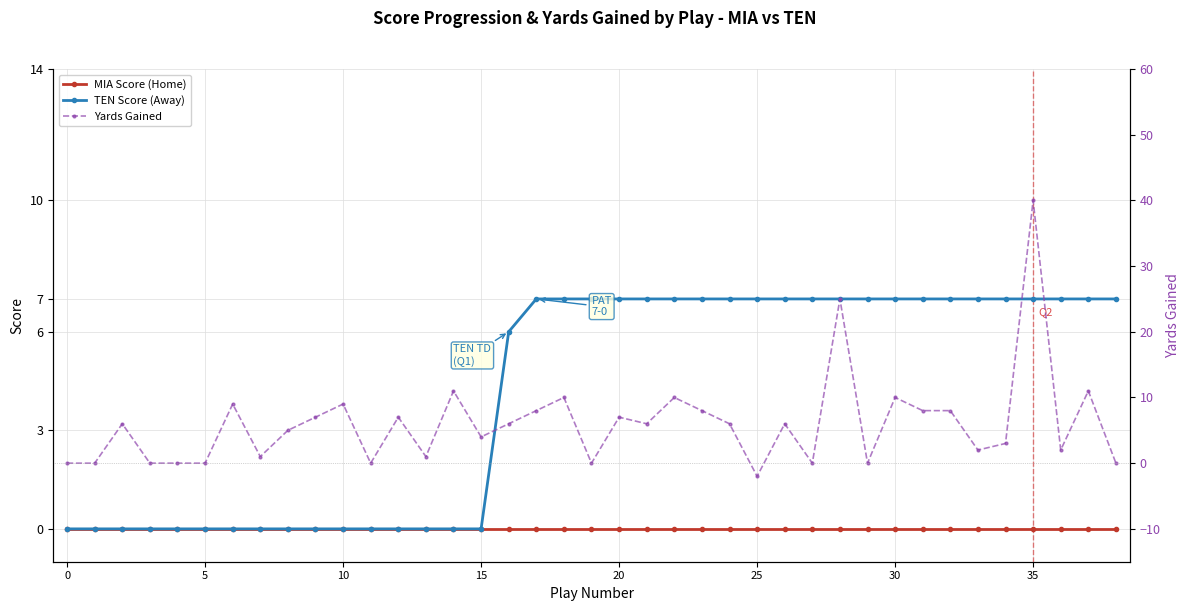

Between 13 and 25, which series saw the biggest shift?

TEN Score (Away)